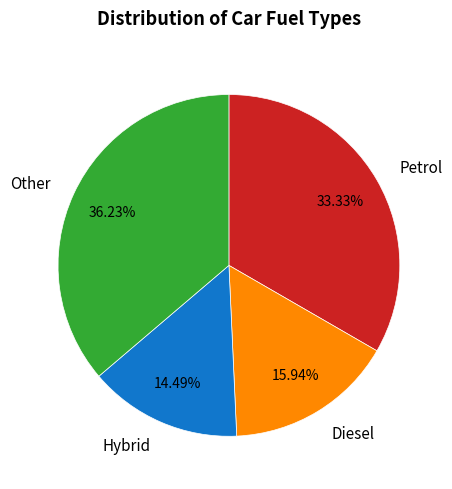

Is the sum of Petrol and Diesel greater than half?

No